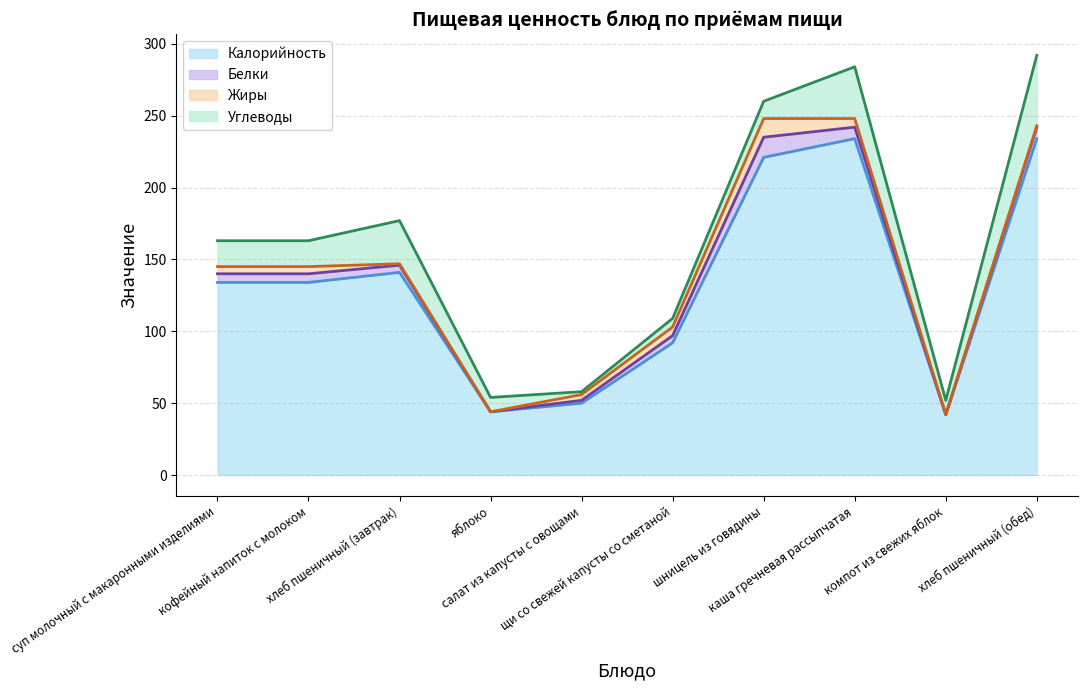

What position from the right is хлеб пшеничный (обед)?

1